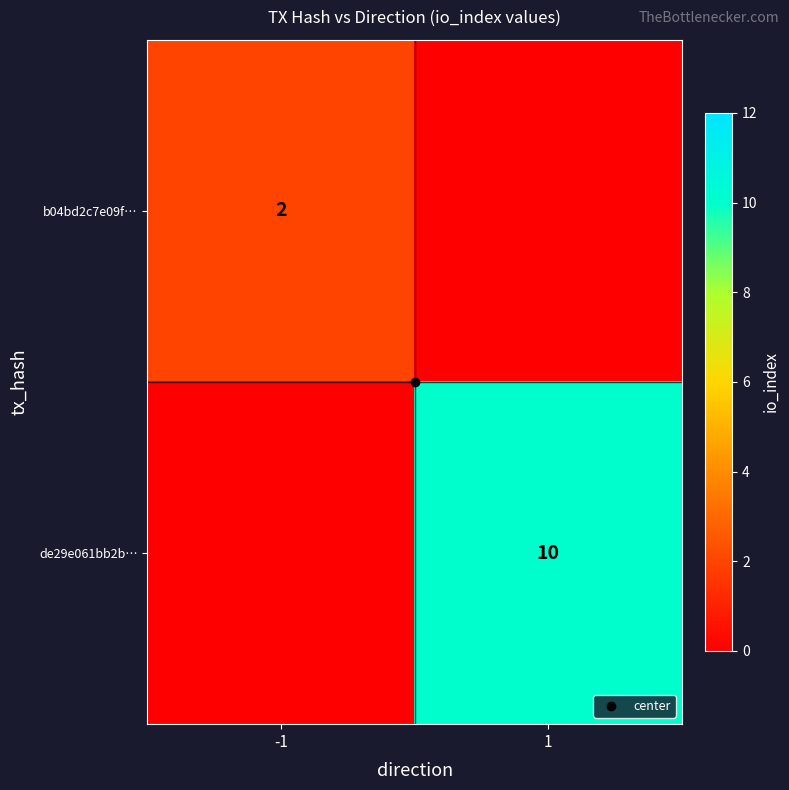

Rank the series at -1 from lowest to highest value.

de29e061bb2b…, b04bd2c7e09f…